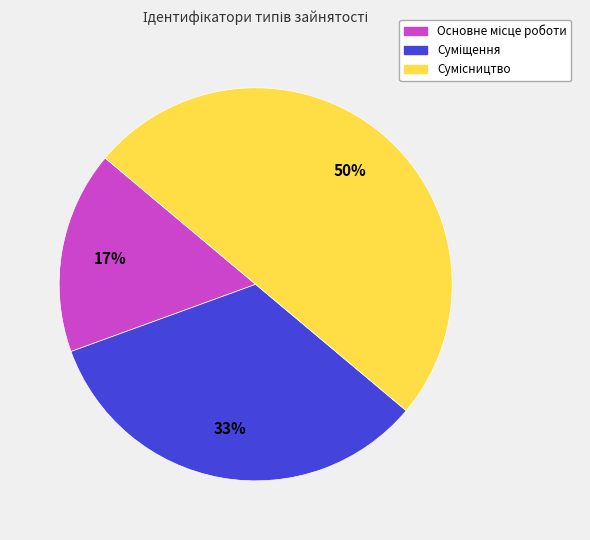

How many slices are in this pie chart?

3